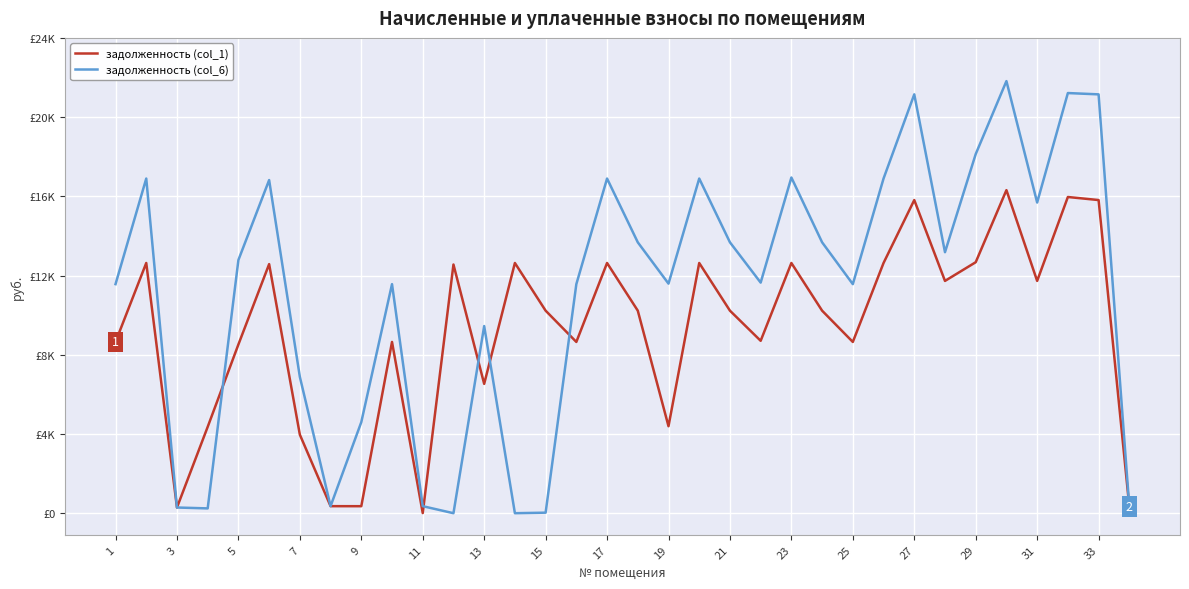

Reading left to right, extract all data points from this chart.

задолженность (col_1): 8620.8	12595.2	286.5	4346.6	8495.2	12537.6	3953.4	354.2	352.6	8620.8	6.4	12518.4	6510.8	12595.2	10195.2	8620.8	12595.2	10195.2	4379.0	12595.2	10195.2	8678.4	12595.2	10195.2	8620.8	12595.2	15763.2	11692.8	12633.6	16262.4	11692.8	15916.8	15763.2	328.9
задолженность (col_6): 11530.3	16846.1	286.4	242.3	12746.1	16769.0	6862.9	354.2	4584.1	11530.3	354.2	0.0	9420.3	0.0	26.9	11530.3	16846.1	13636.1	11556.0	16846.1	13636.1	11607.4	16897.4	13636.1	11530.3	16846.1	21083.3	13139.1	18076.8	21751.0	15639.1	21149.3	21083.3	328.9